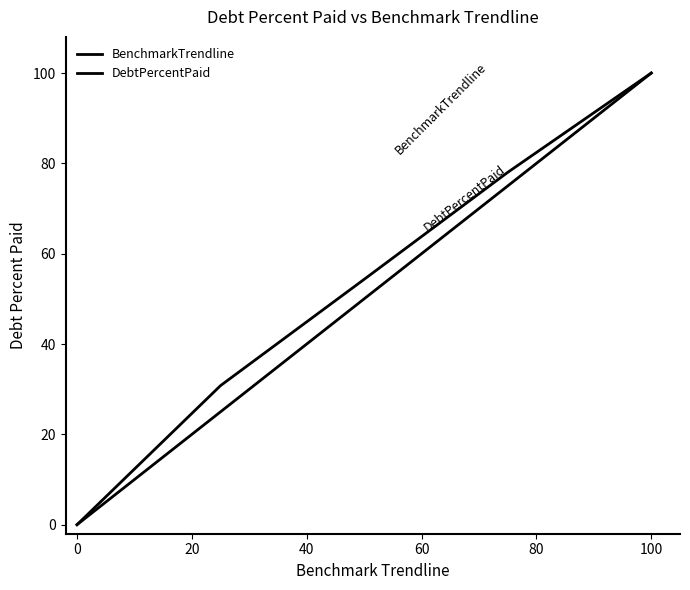

How many lines are shown in the chart?

2